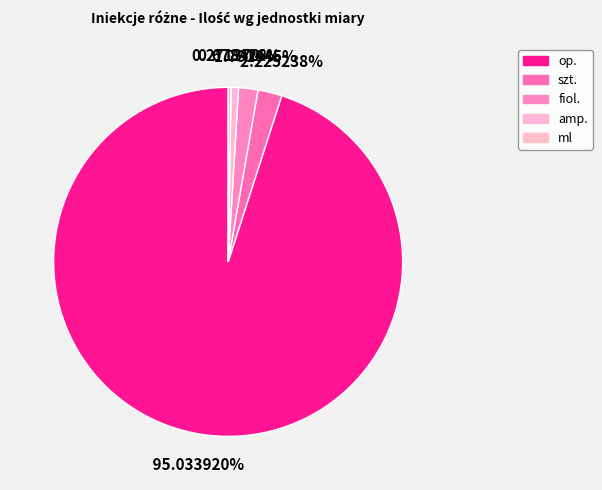

Which has a higher value, szt. or fiol.?

szt.